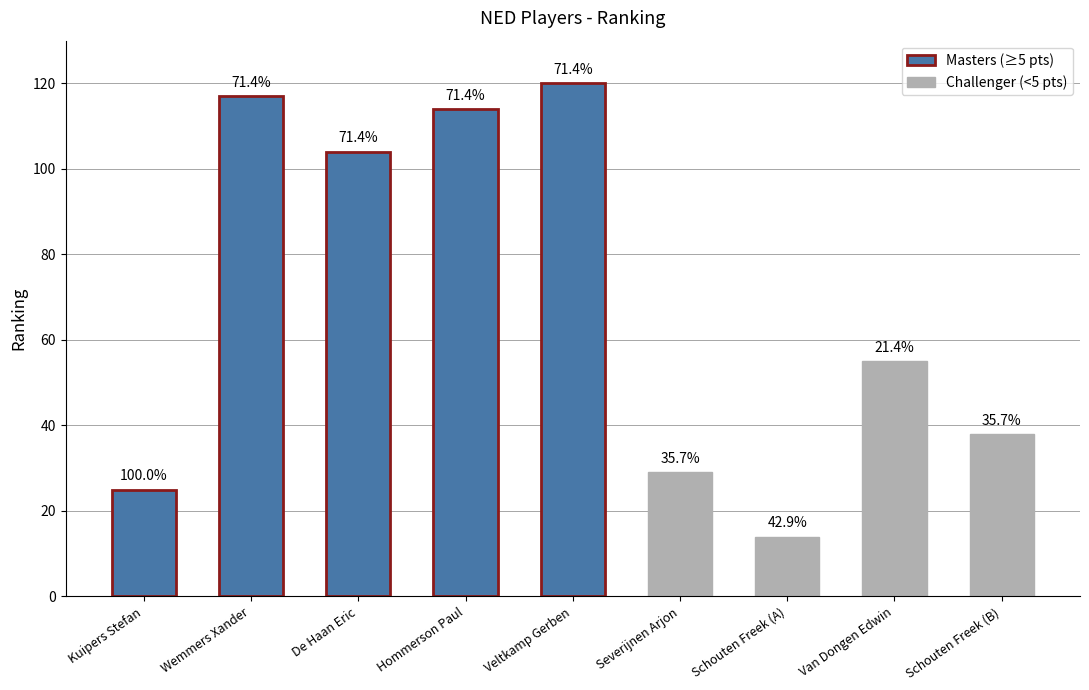

Is it true that the value at Hommerson Paul is 37?

False